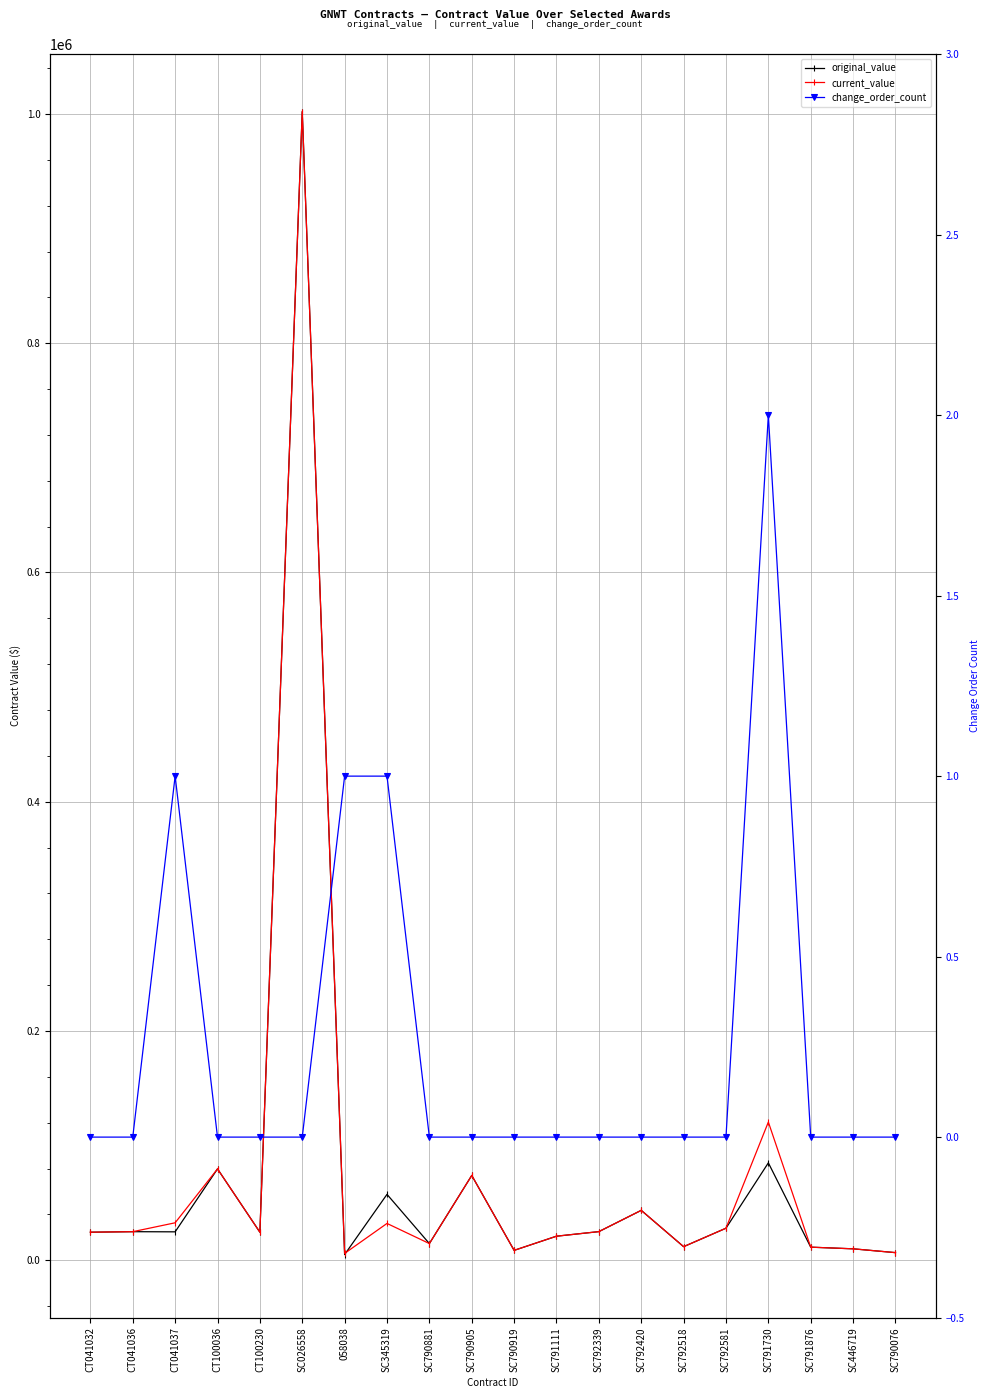

What is the spread (max minus min) of values at SC791111?

21012.5